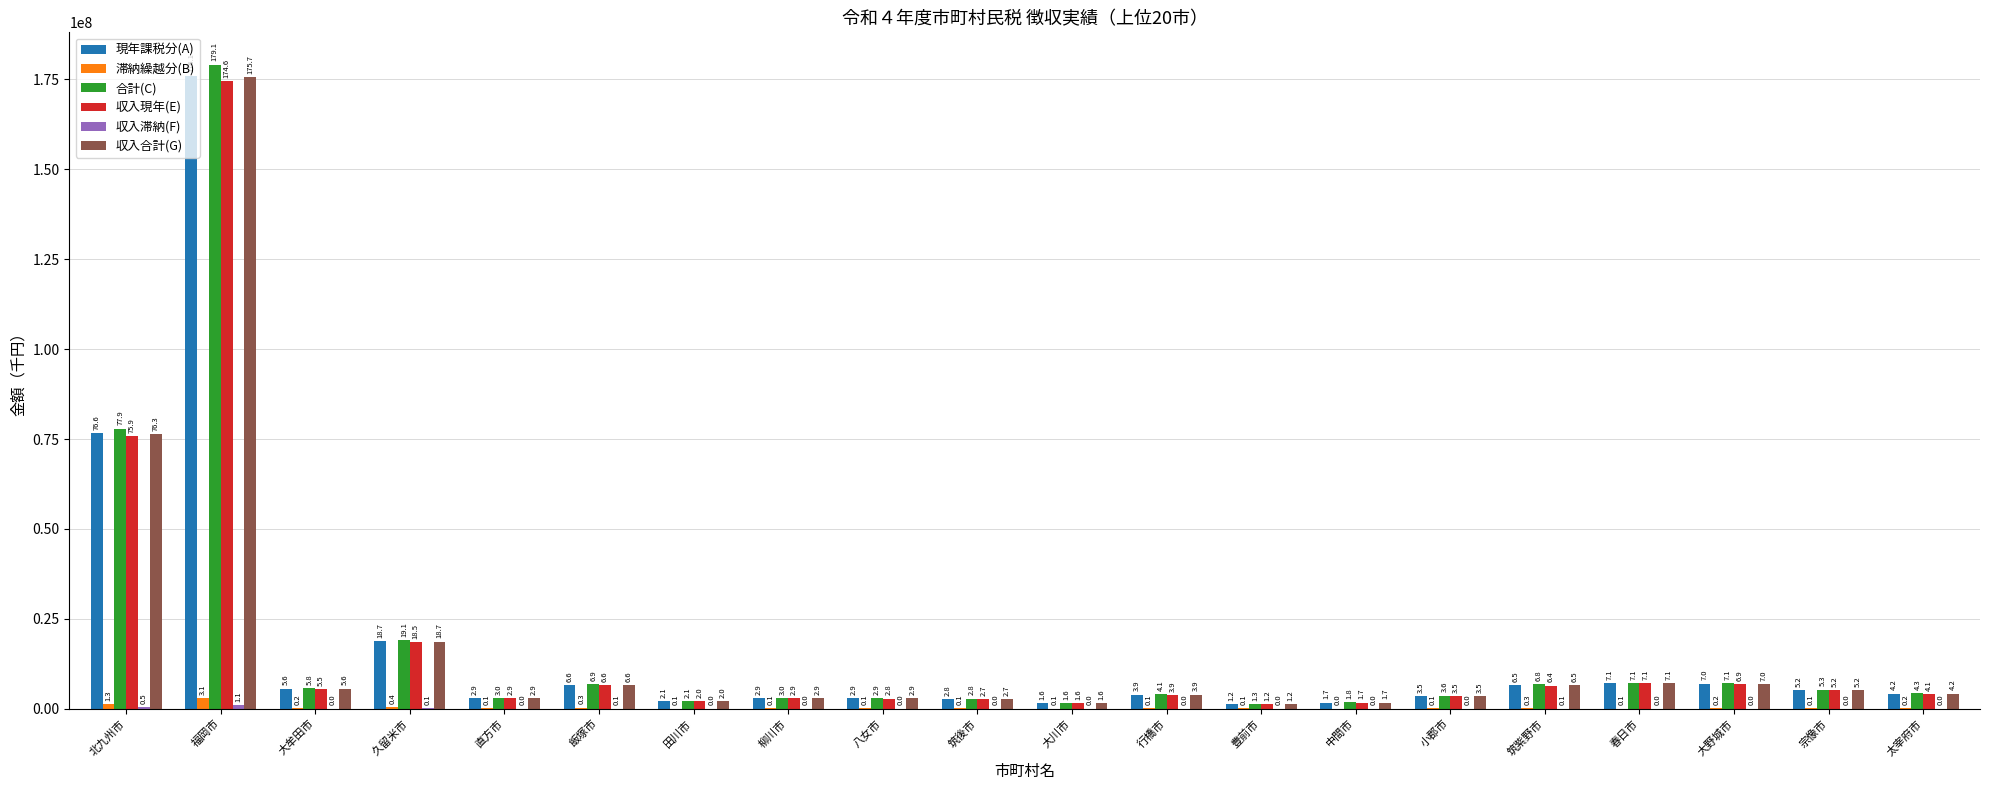

At how many categories does at least one series exceed 79850637?

1